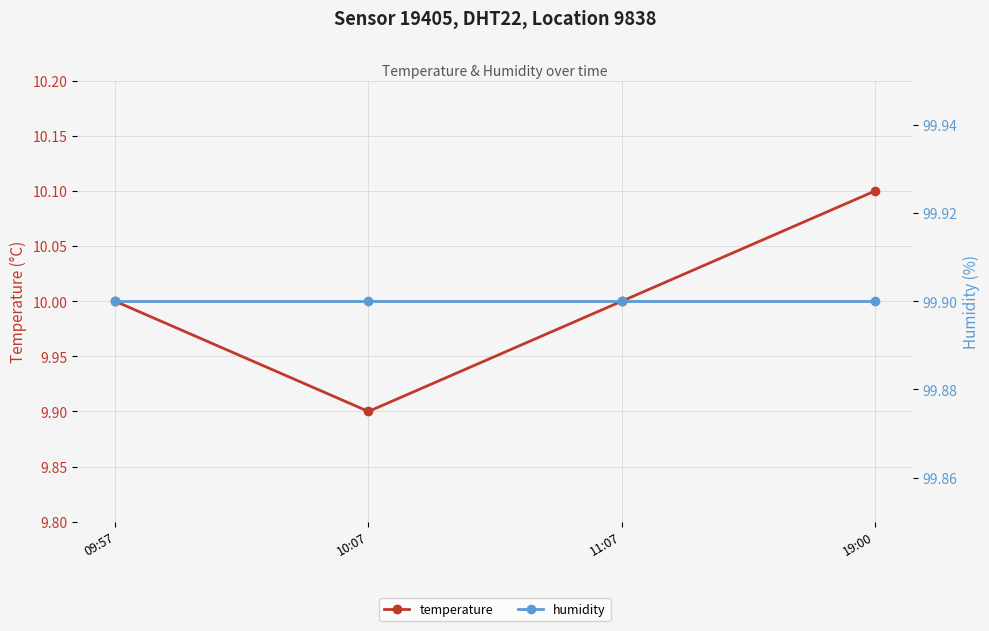

What is the label of the 2nd point from the right?

11:07